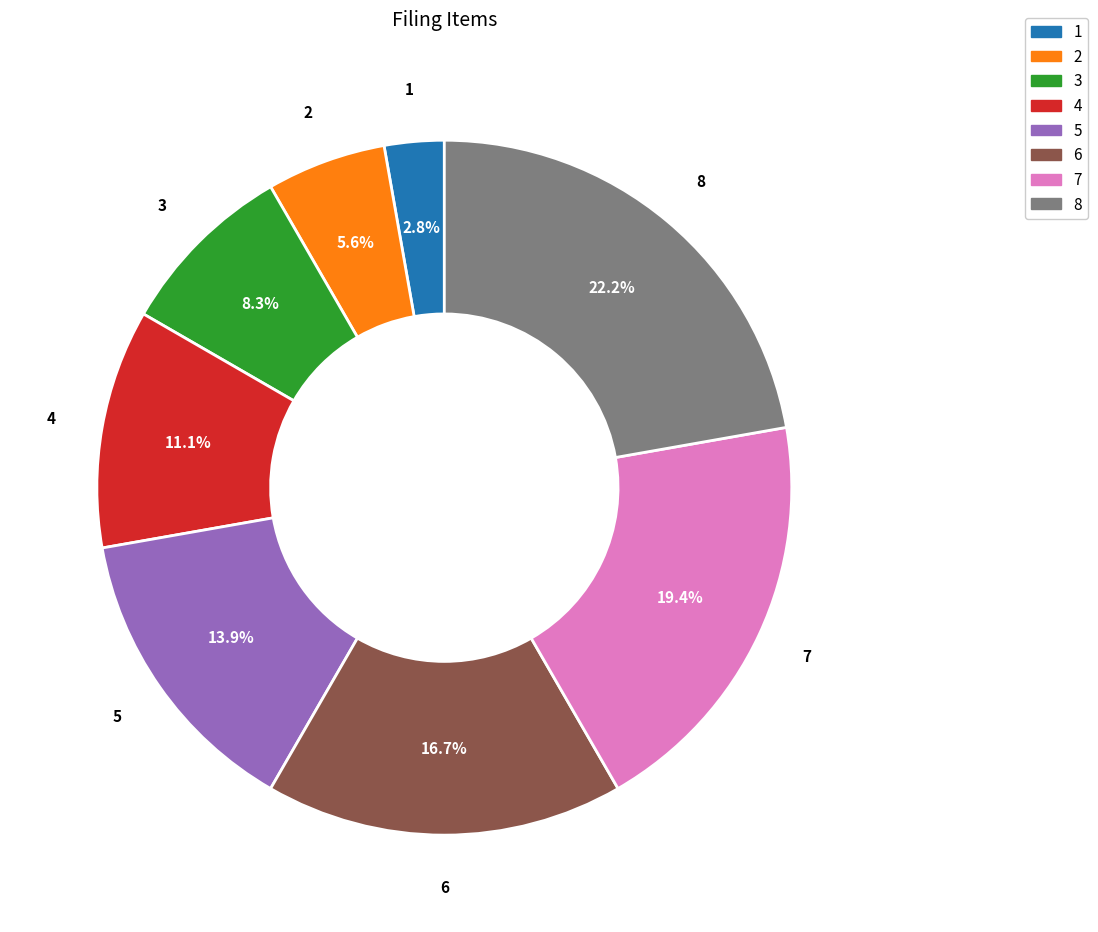

To the nearest percent, what percentage of the pie is 4?

11%